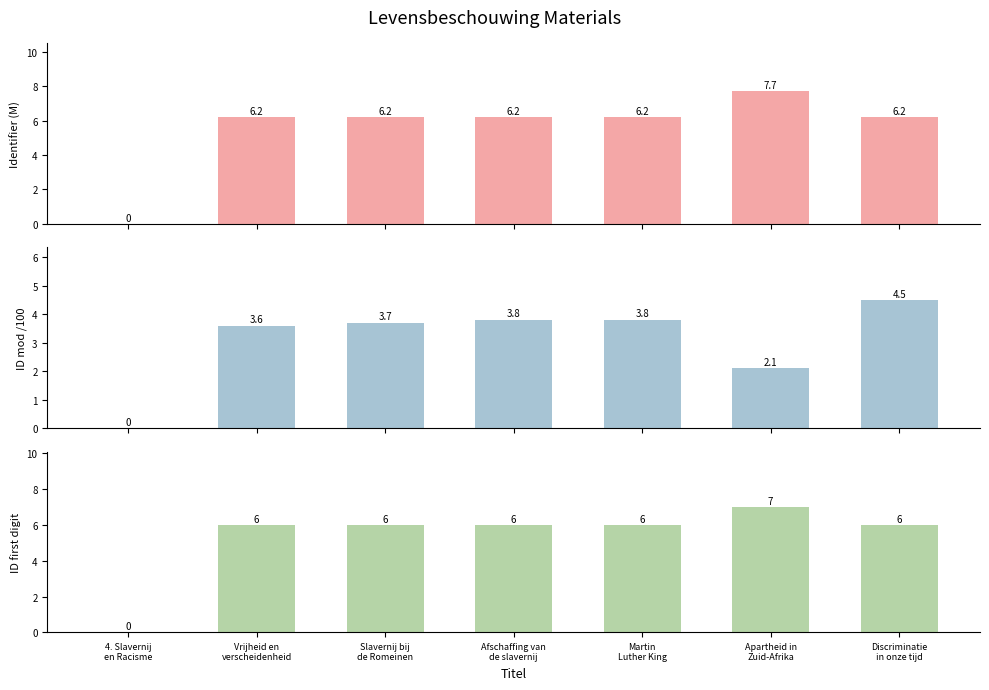

Reading right to left, extract all data points from this chart.

Identifier (M): Discriminatie
in onze tijd=6.2	Apartheid in
Zuid-Afrika=7.7	Martin
Luther King=6.2	Afschaffing van
de slavernij=6.2	Slavernij bij
de Romeinen=6.2	Vrijheid en
verscheidenheid=6.2	4. Slavernij
en Racisme=0.0
ID mod 1000 /100: Discriminatie
in onze tijd=4.5	Apartheid in
Zuid-Afrika=2.1	Martin
Luther King=3.8	Afschaffing van
de slavernij=3.8	Slavernij bij
de Romeinen=3.7	Vrijheid en
verscheidenheid=3.6	4. Slavernij
en Racisme=0.0
ID first digit: Discriminatie
in onze tijd=6.0	Apartheid in
Zuid-Afrika=7.0	Martin
Luther King=6.0	Afschaffing van
de slavernij=6.0	Slavernij bij
de Romeinen=6.0	Vrijheid en
verscheidenheid=6.0	4. Slavernij
en Racisme=0.0